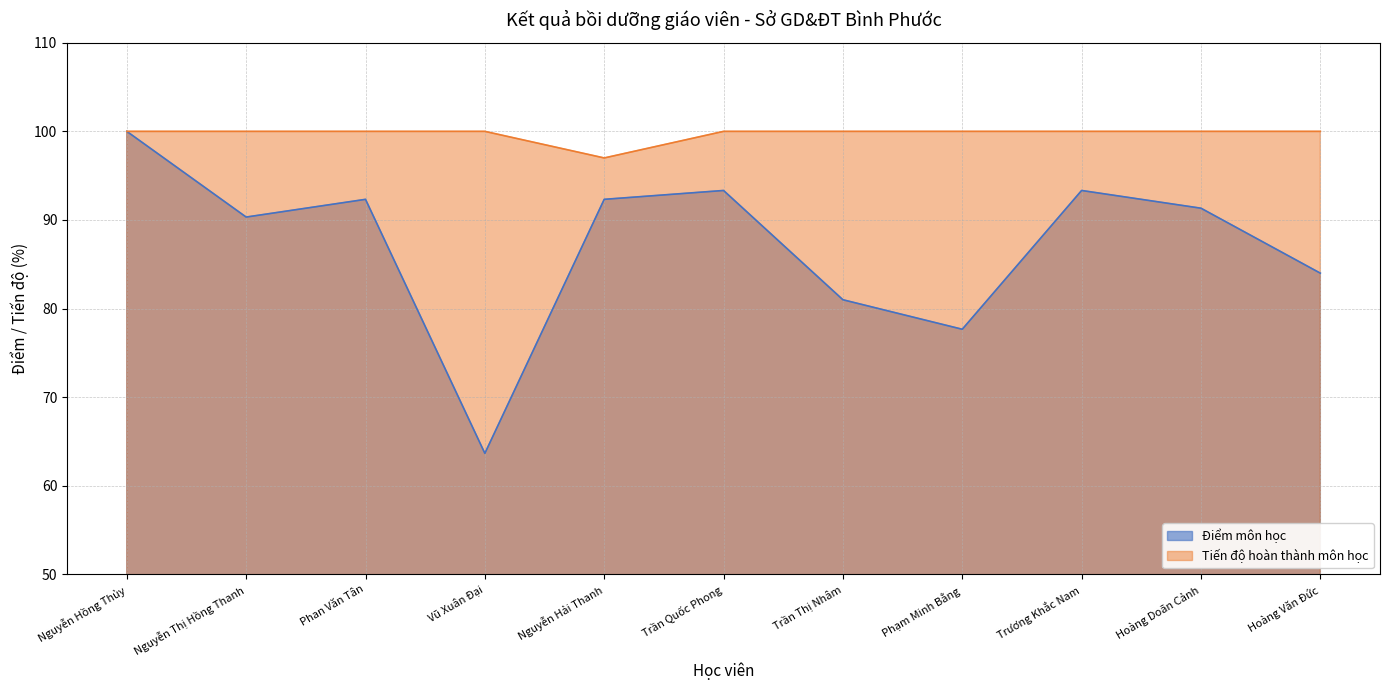

List the series in order of their peak value, highest first.

Điểm môn học, Tiến độ hoàn thành môn học